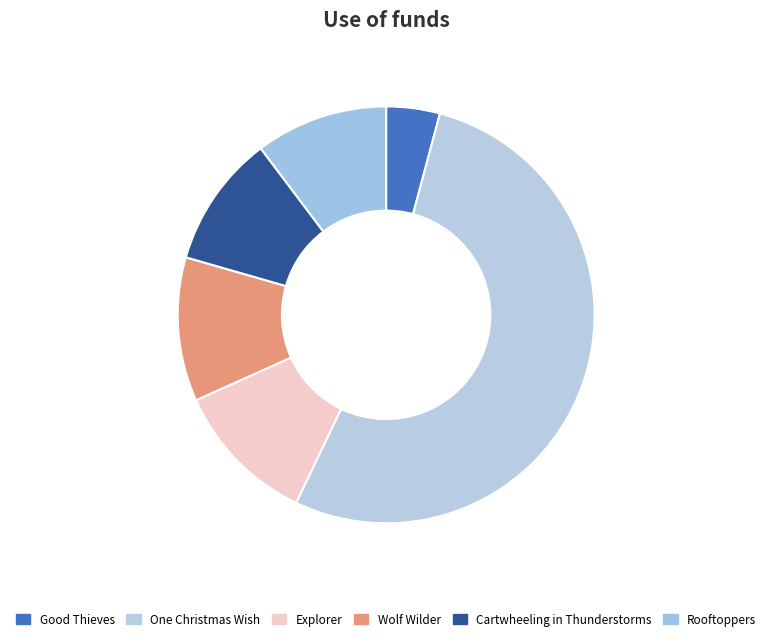

What is the smallest slice in the pie chart?

Good Thieves